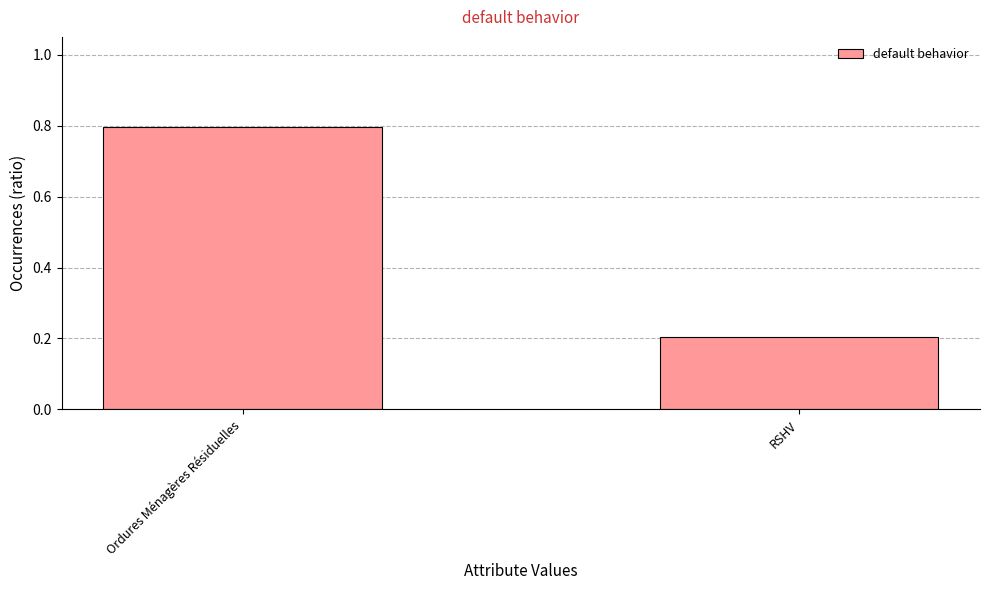

Rank the categories by value from highest to lowest.

Ordures Ménagères Résiduelles, RSHV